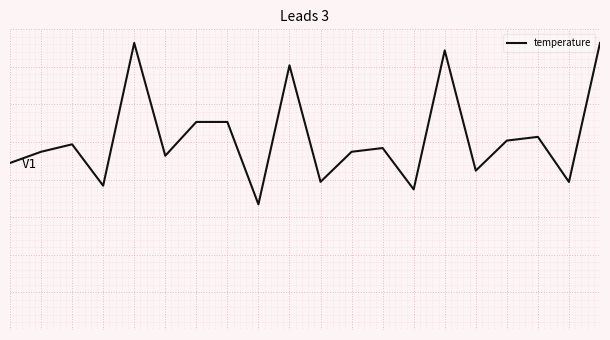

Does the chart have visible grid lines?

Yes